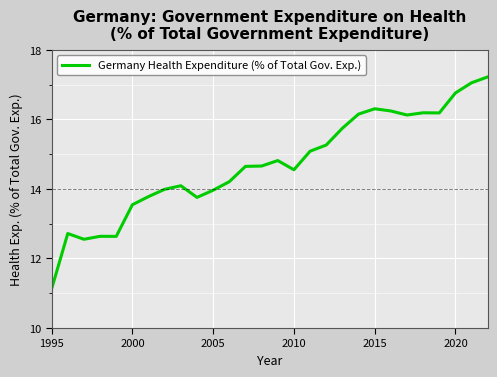

What is the difference between the maximum and minimum values?

6.1